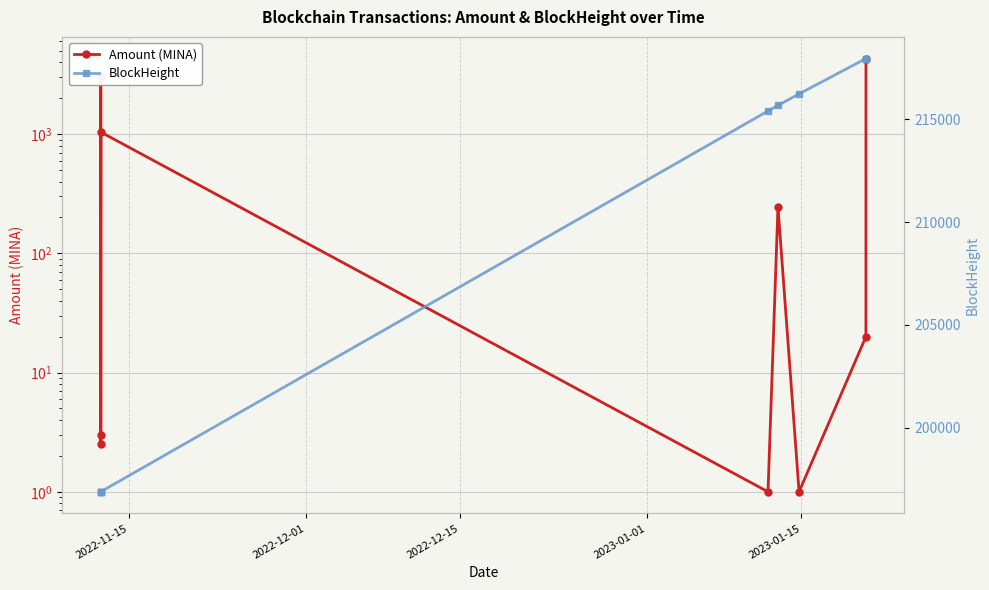

What is the minimum value for Amount (MINA)?

1.0